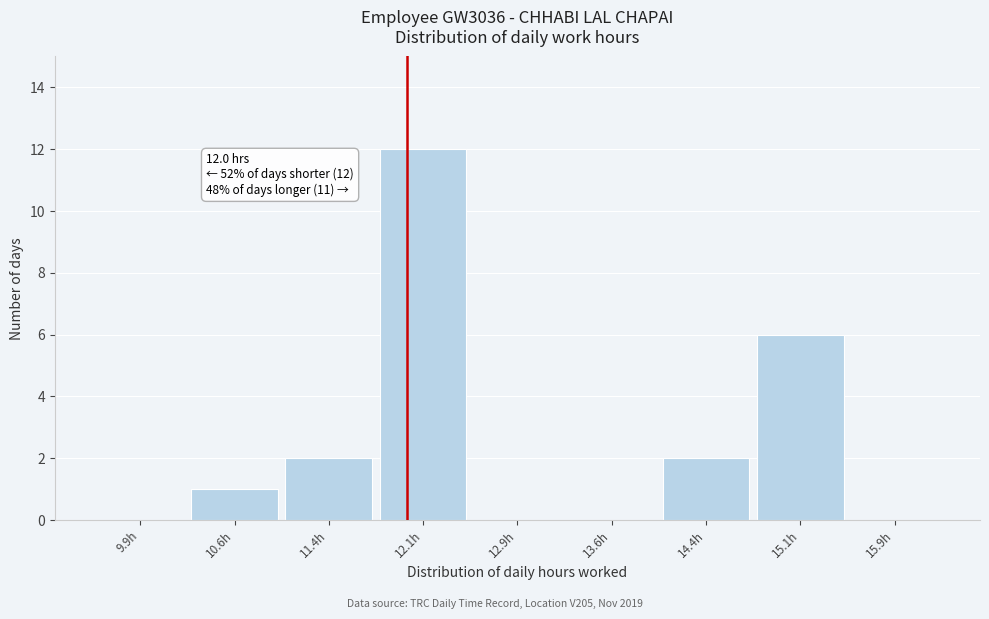

Over which range of the x-axis is the bar tallest?

11.75 to 12.50